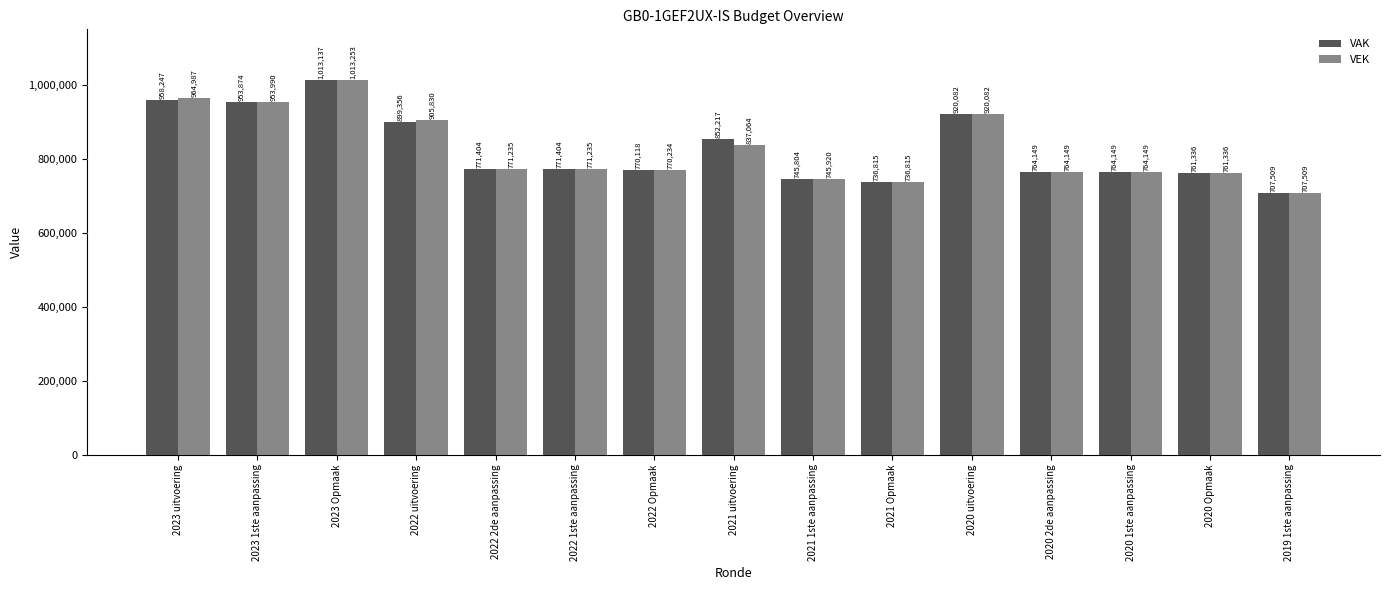

List the series in order of their peak value, lowest first.

VAK, VEK